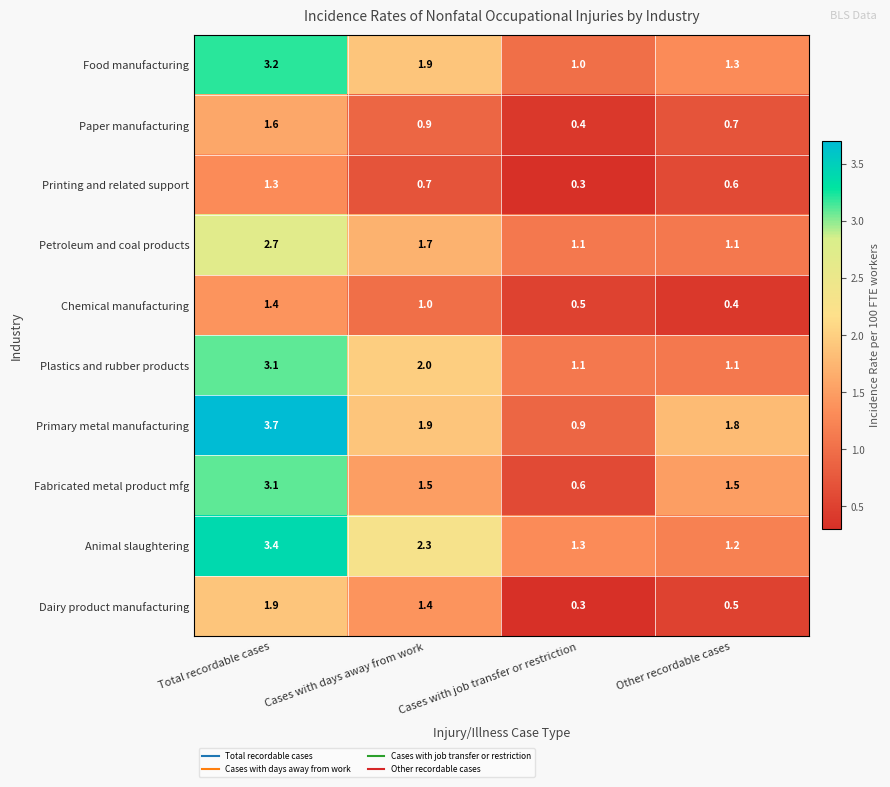

At which label does Petroleum and coal products reach its peak?

Total recordable cases